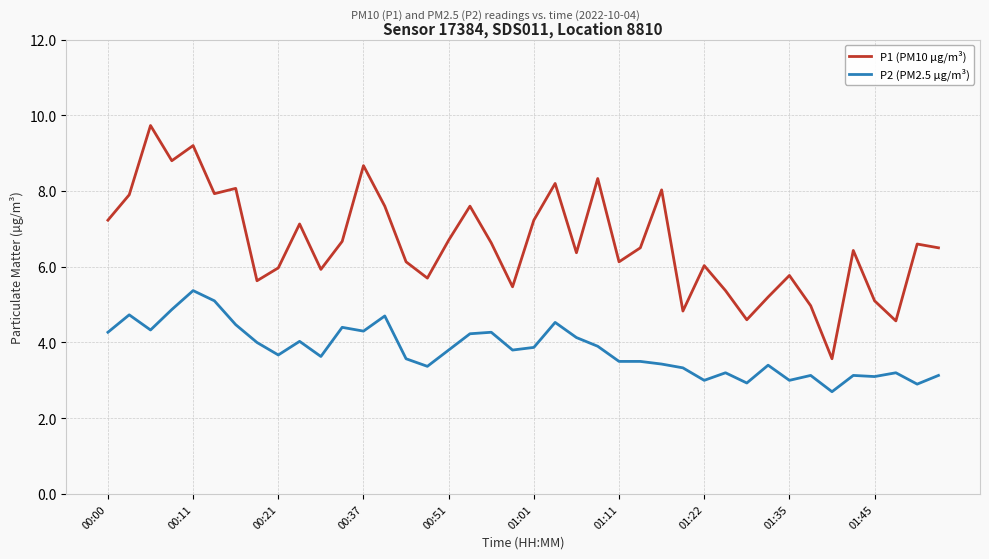

How many categories are shown in the chart?

40